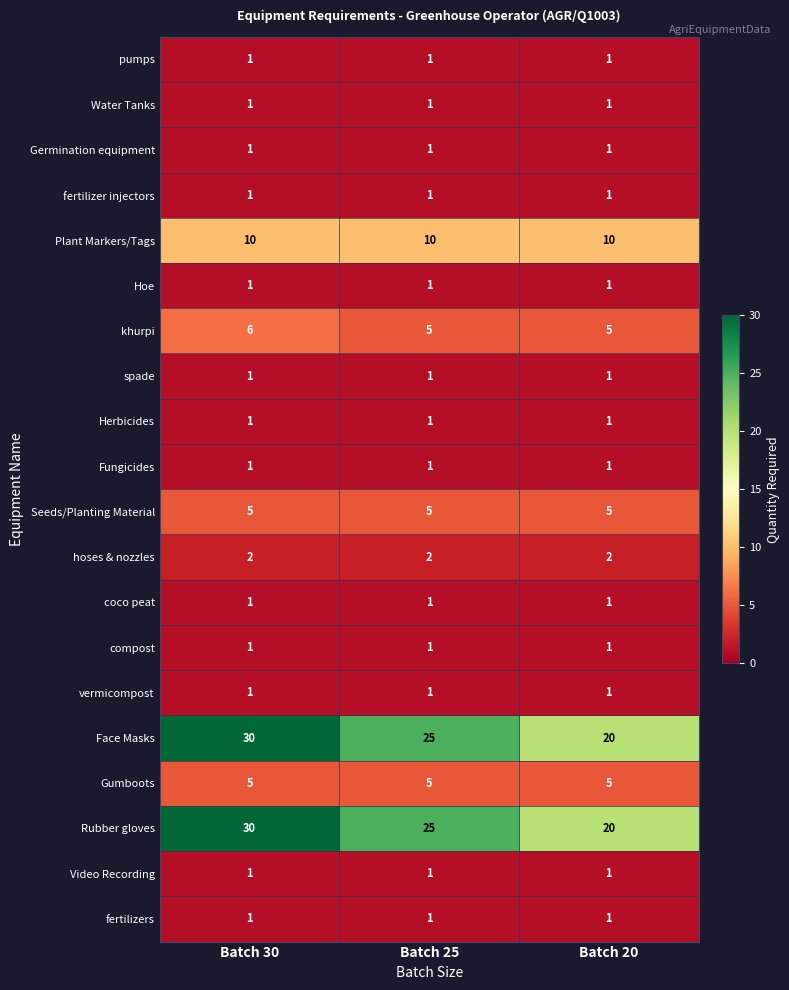

What is the minimum value shown in the chart?

1